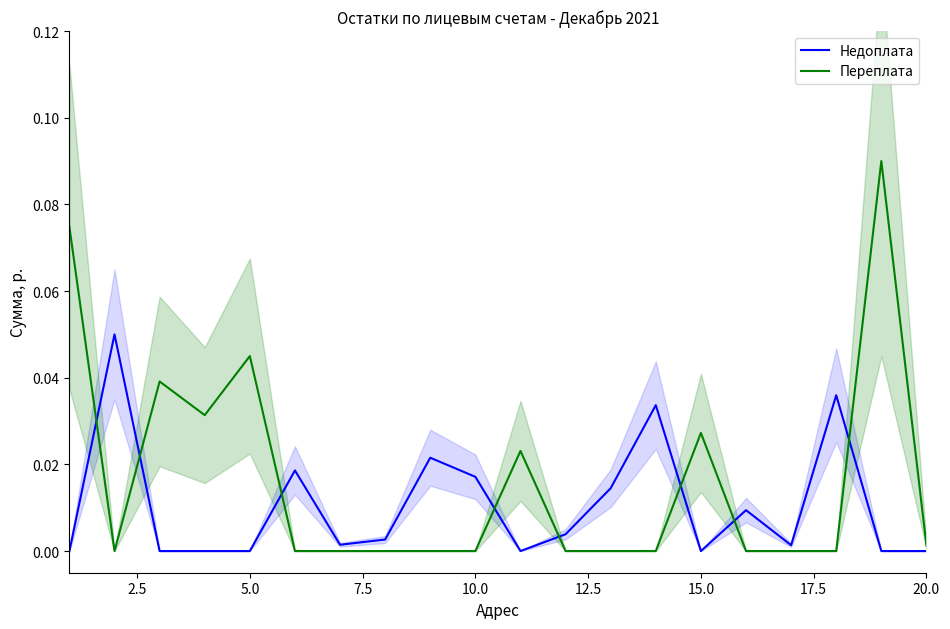

True or false: Недоплата and Переплата intersect in this chart.

True